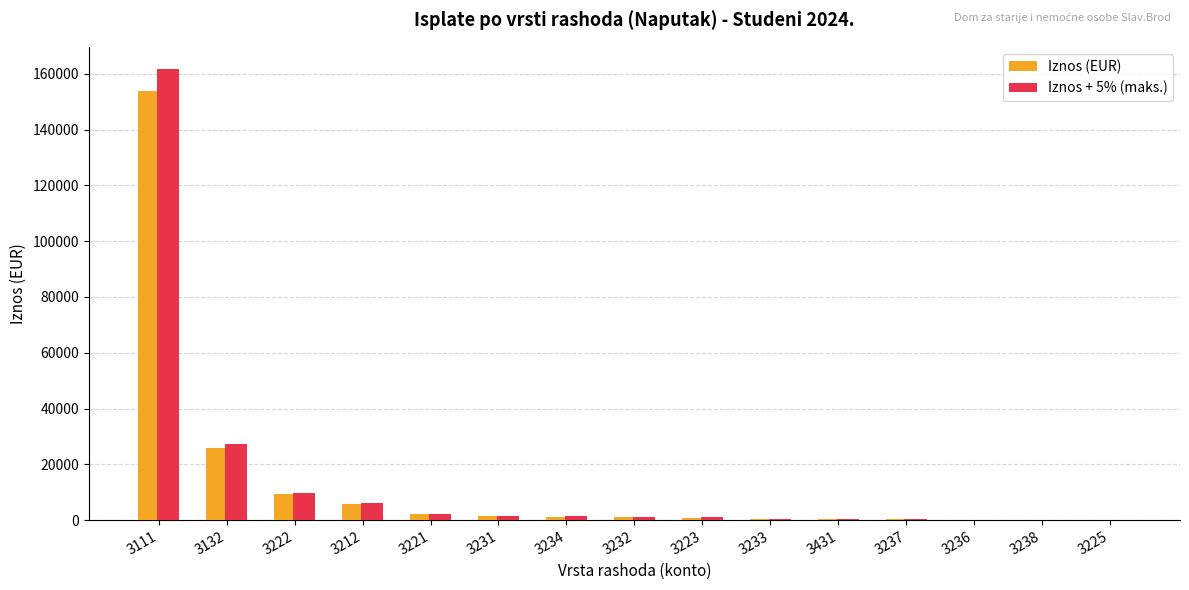

What is the greatest value displayed?

161603.6